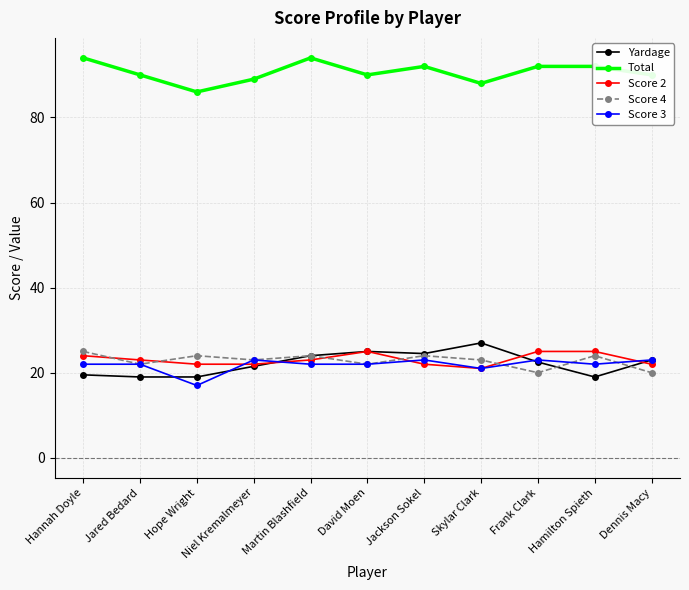

What is the approximate value of Total at Jackson Sokel?

92.0